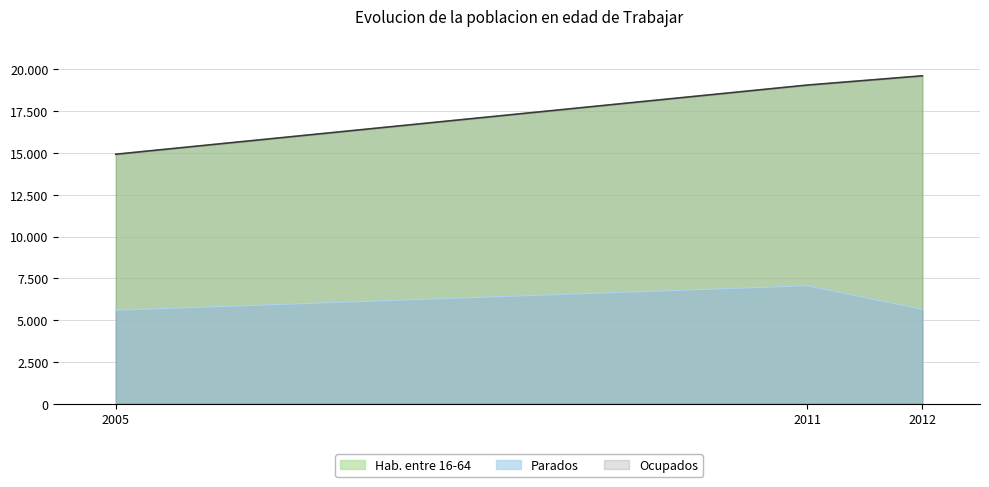

What is the highest value of the Ocupados series?

19616